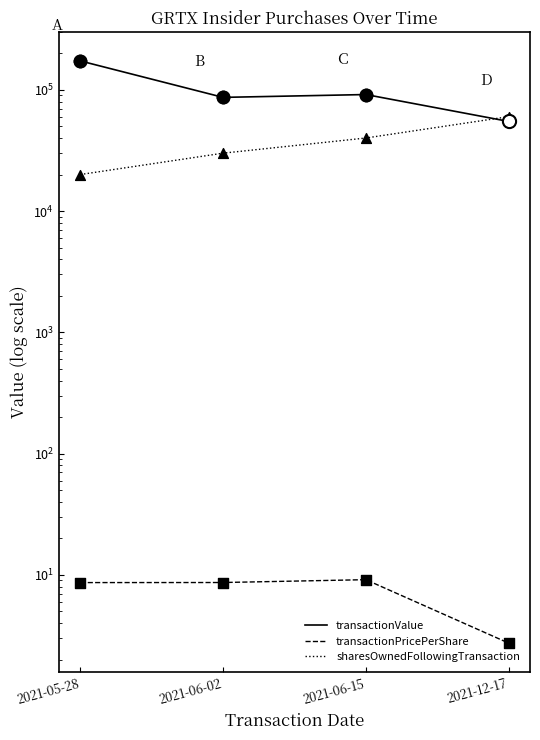

At which category is the sum across all series the highest?

2021-05-28